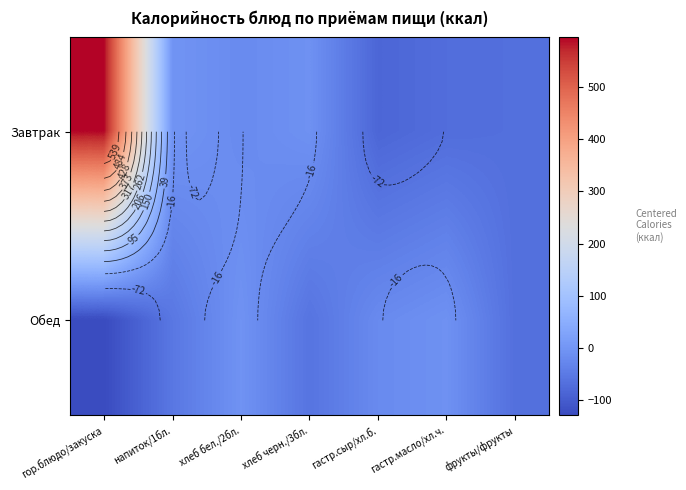

Where does the Завтрак series first go above -20?

гор.блюдо/закуска